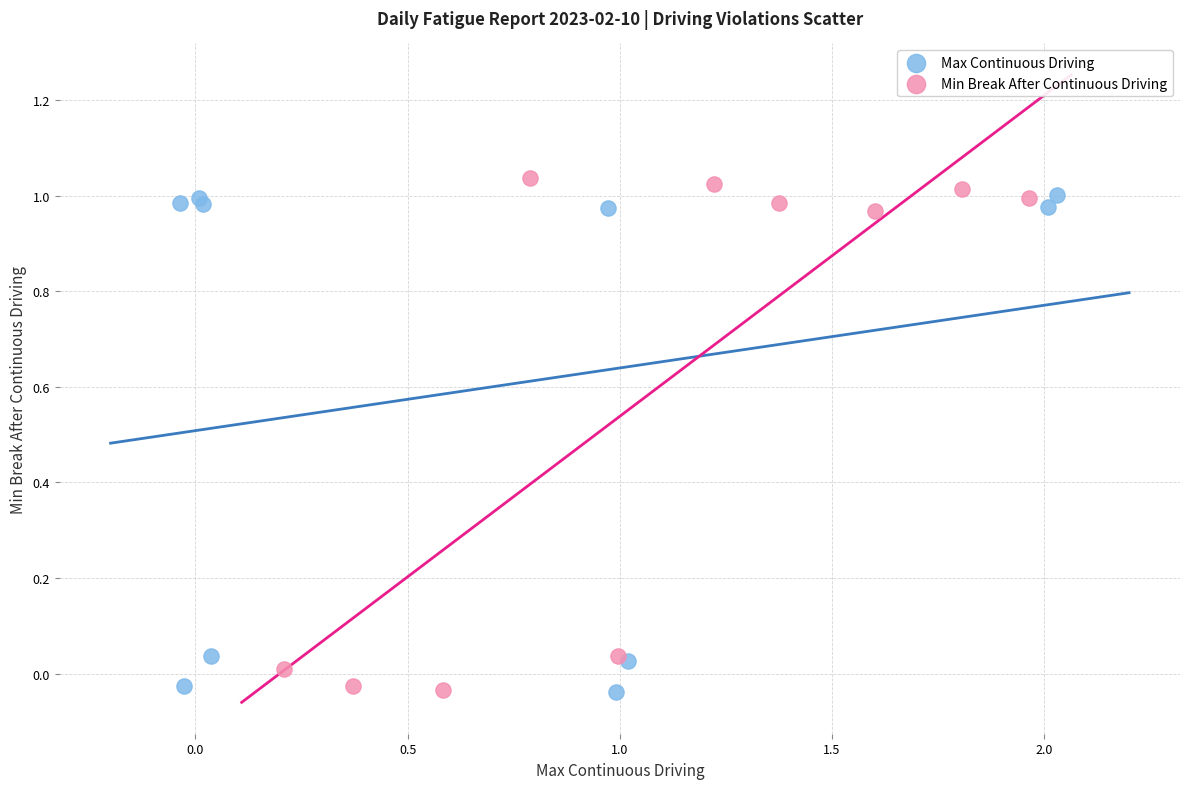

What are all the series names shown in the legend?

Max Continuous Driving, Min Break After Continuous Driving